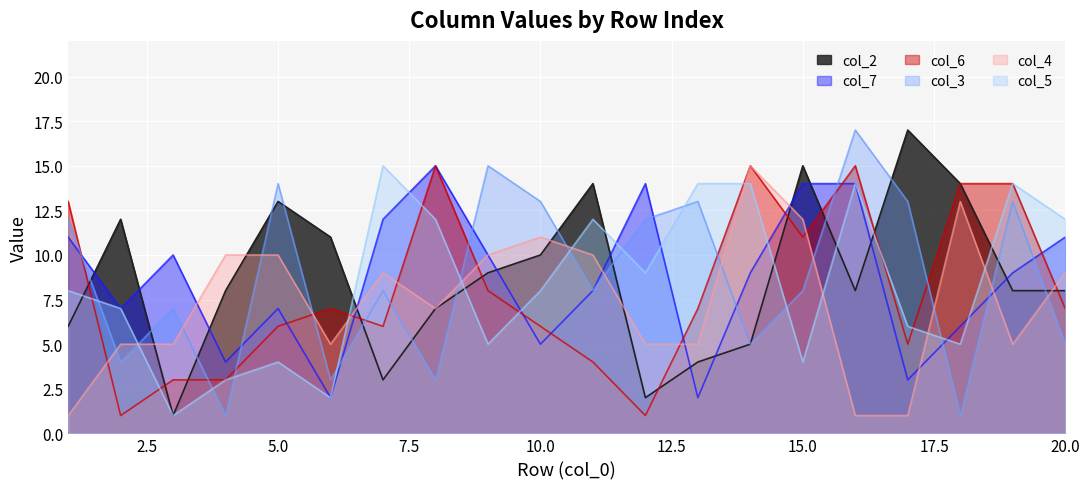

How many lines are shown in the chart?

6